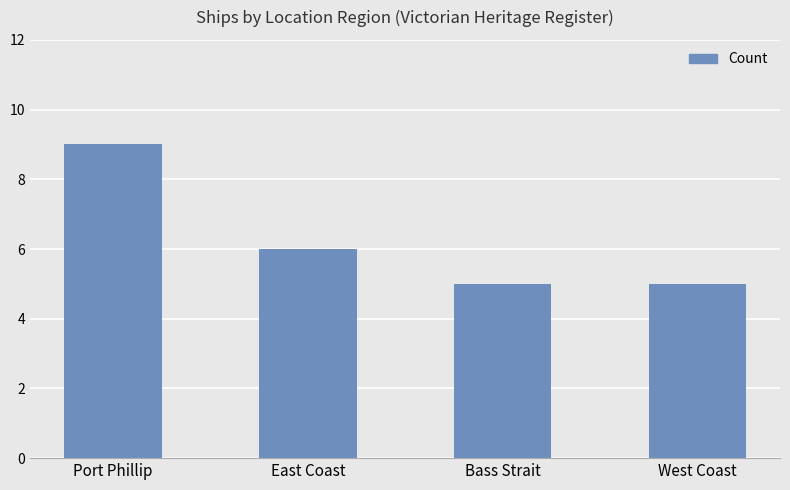

What is the change in value from Port Phillip to Bass Strait?

-4